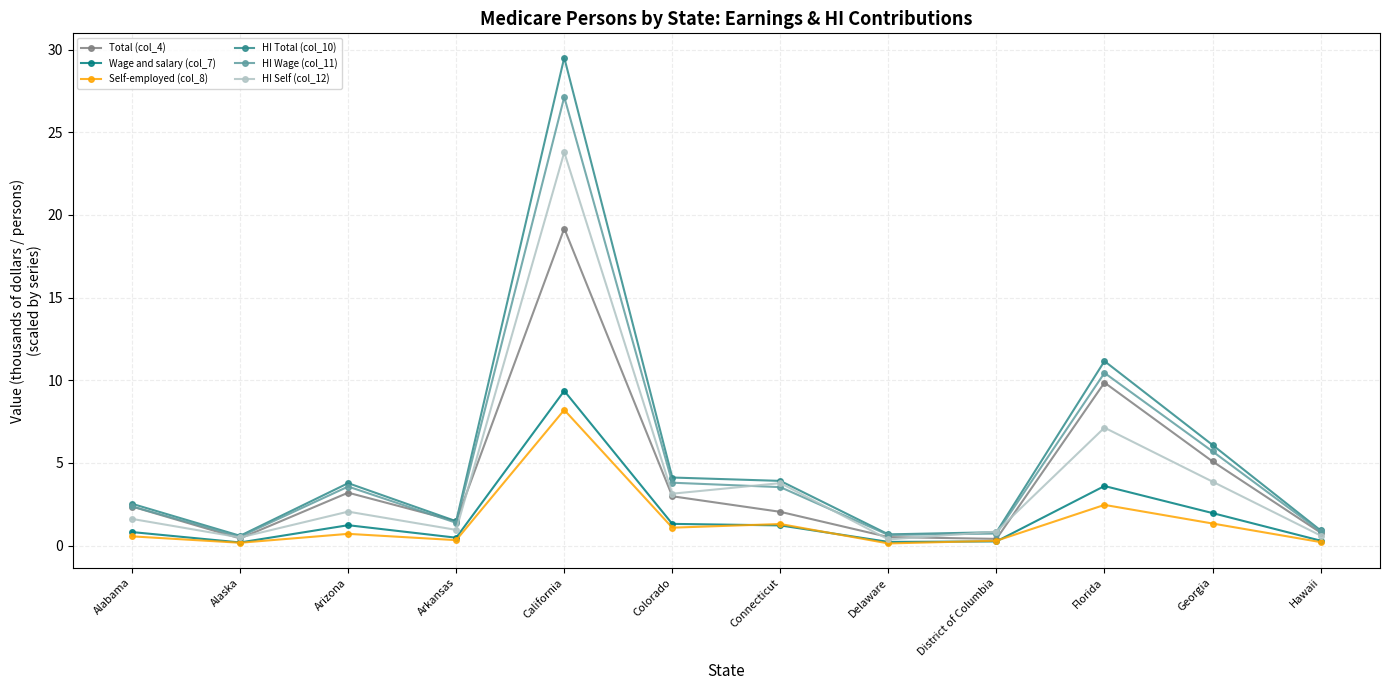

What are all the series names shown in the legend?

Total (col_4), Wage and salary (col_7), Self-employed (col_8), HI Total (col_10), HI Wage (col_11), HI Self (col_12)